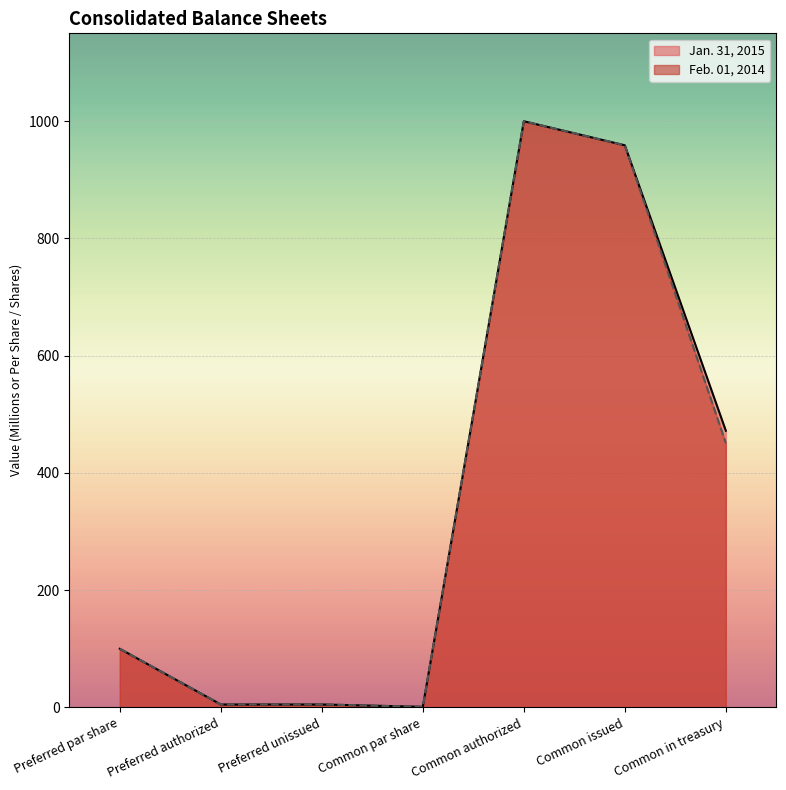

List the series in order of their peak value, highest first.

Jan. 31, 2015, Feb. 01, 2014